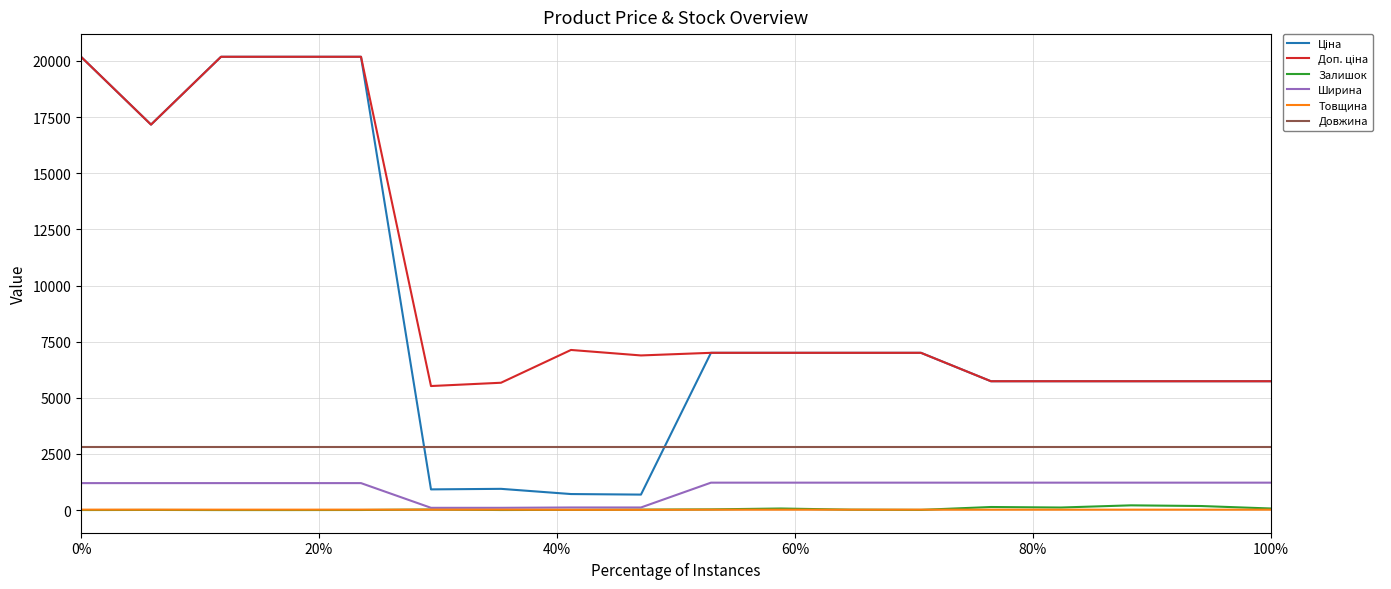

True or false: Ширина and Довжина cross at least once.

False